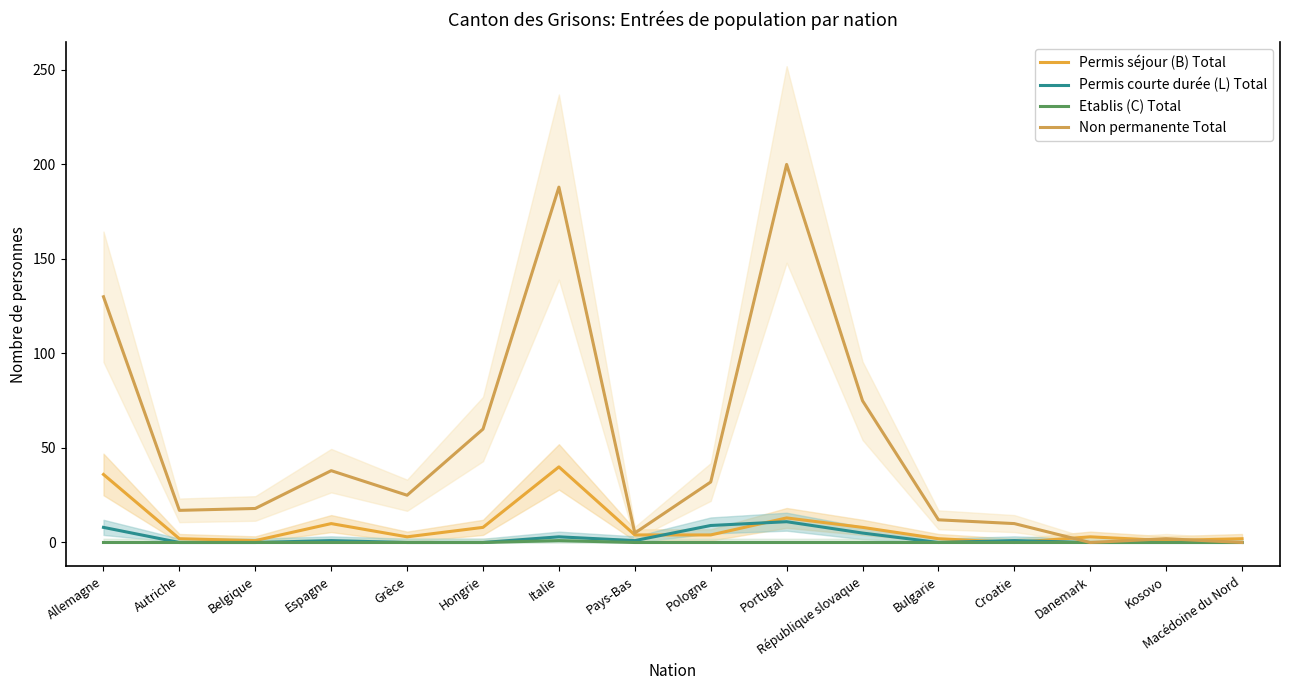

True or false: Non permanente Total and Etablis (C) Total intersect in this chart.

False